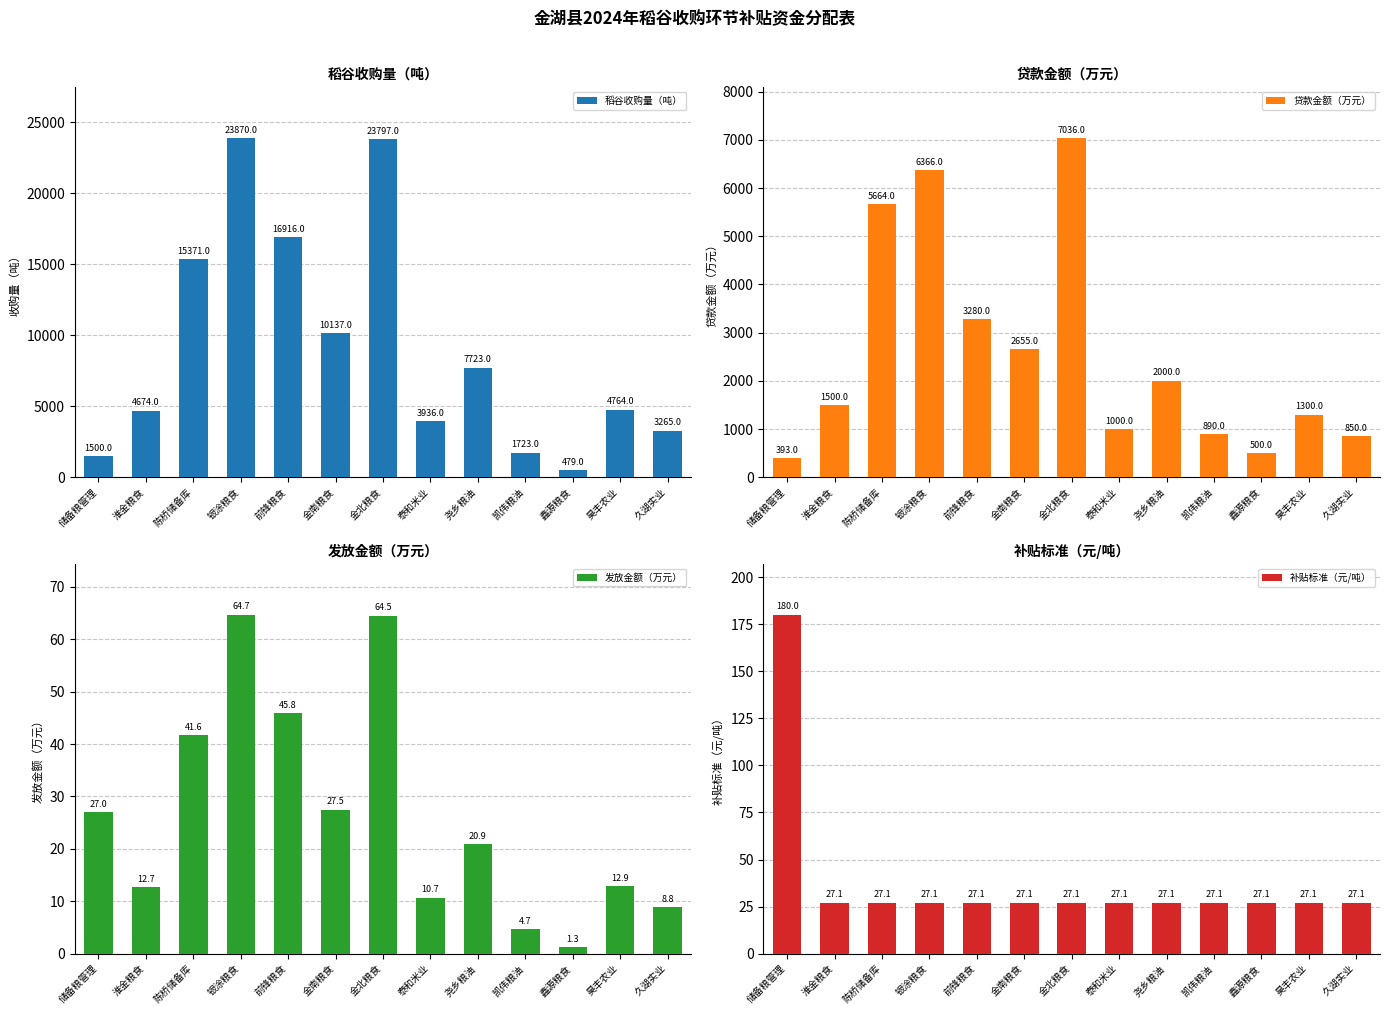

How many distinct data groups are displayed?

4